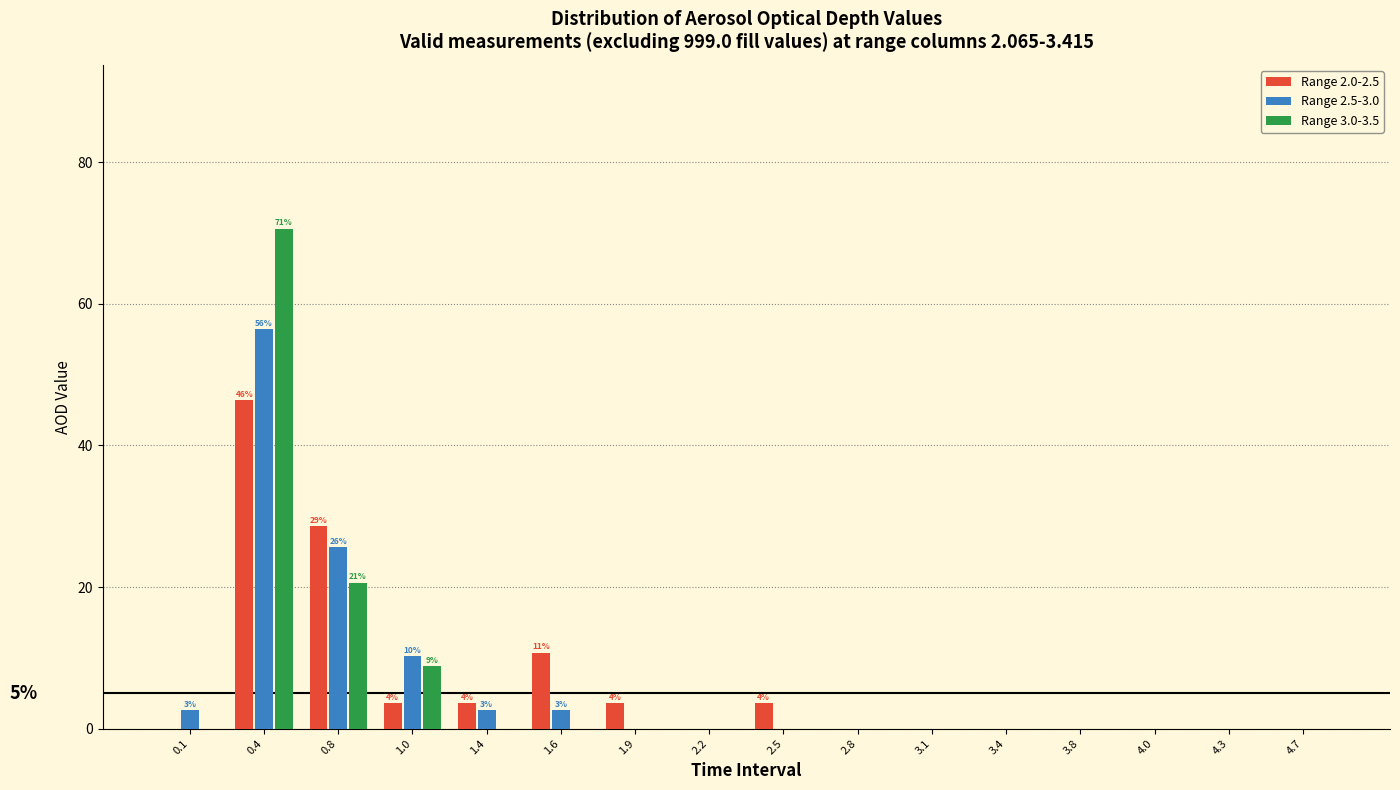

In the Range 2.0-2.5 series, which range on the x-axis has the tallest bar?

0.3 to 0.6